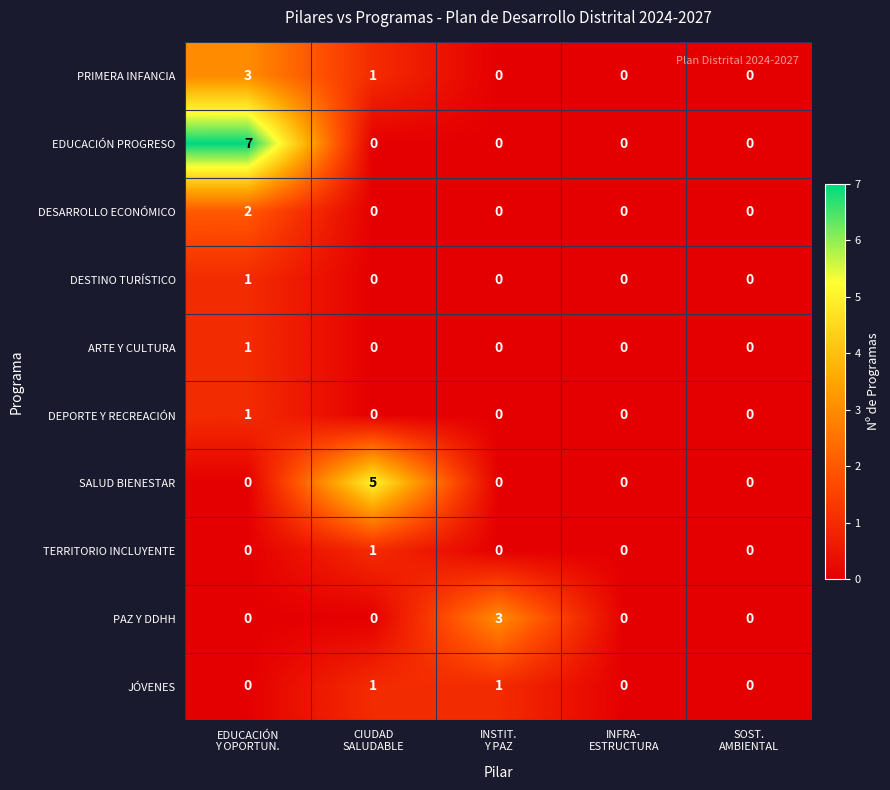

What is the sum of all EDUCACIÓN PROGRESO values?

7